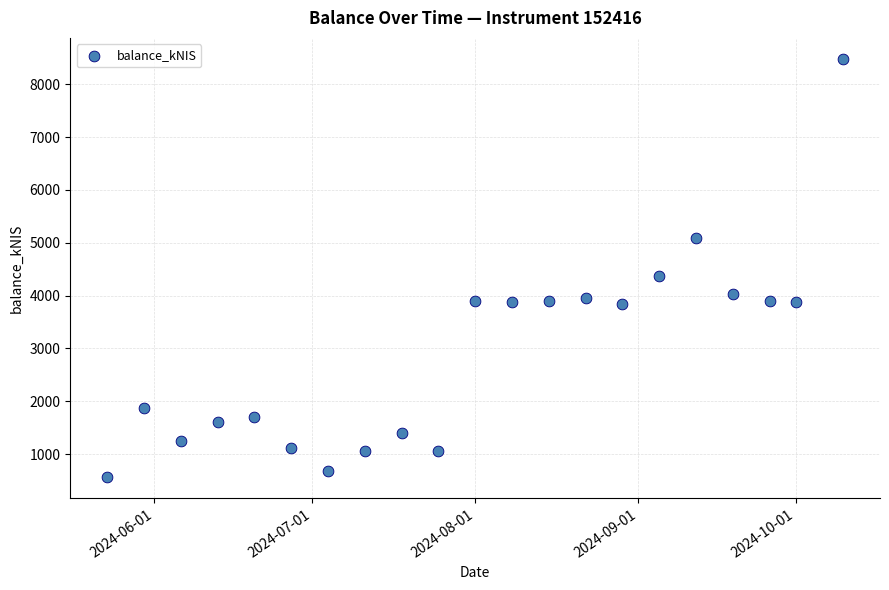

What is the range of Y values (max minus min)?

7919.0